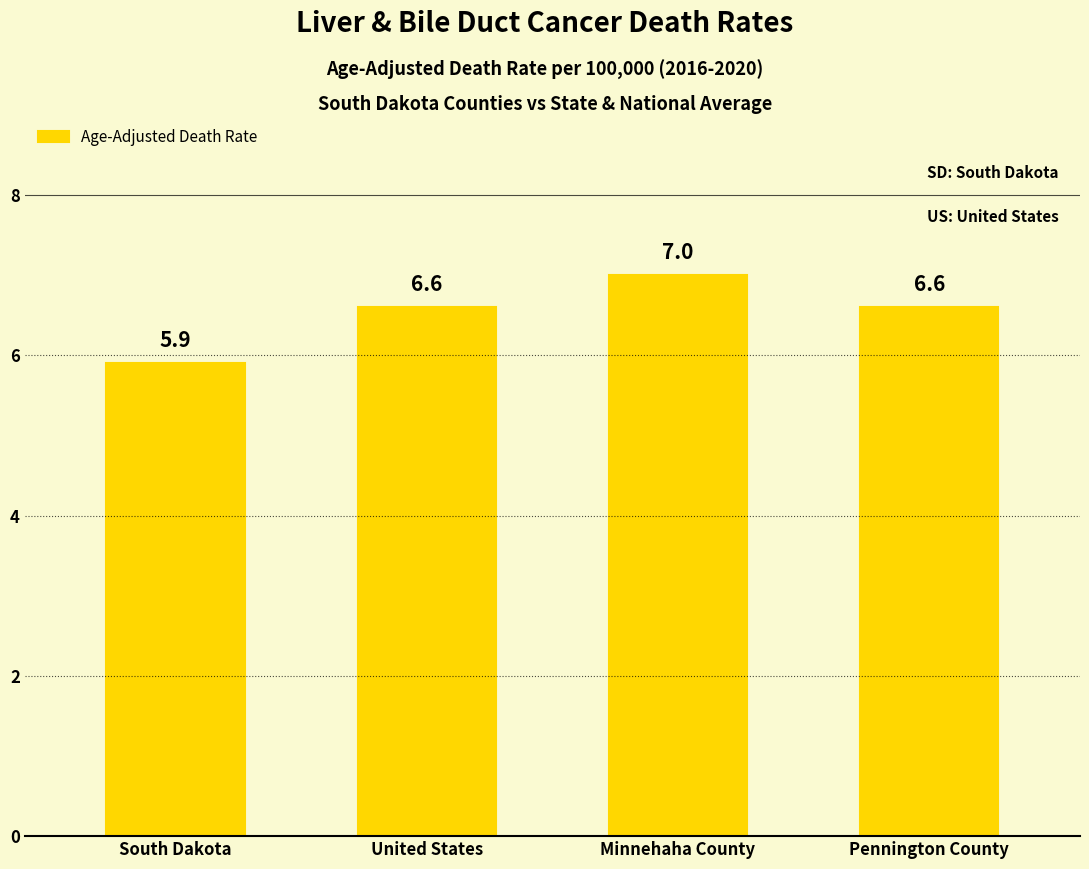

What is the change in value from South Dakota to Pennington County?

+0.7